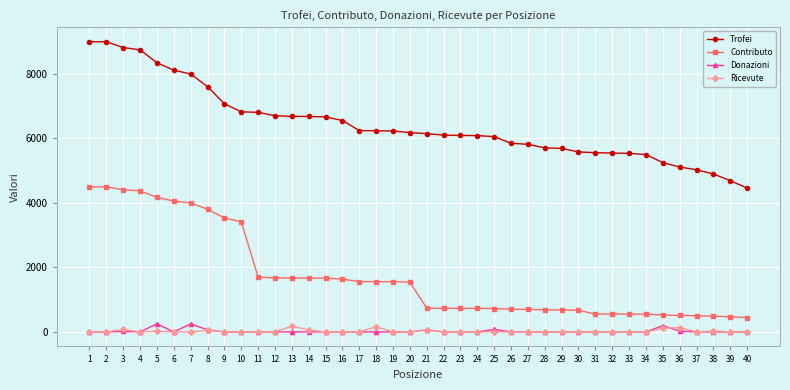

What is the total value across all series at 16?

8196